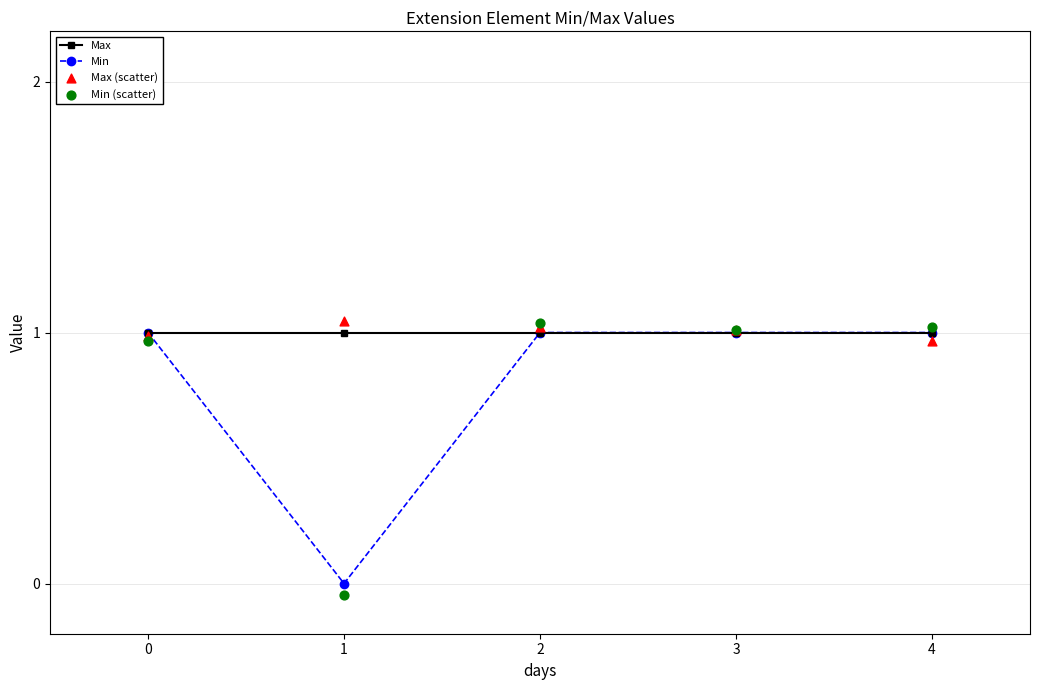

Which series has the largest total across all categories?

Max (scatter)